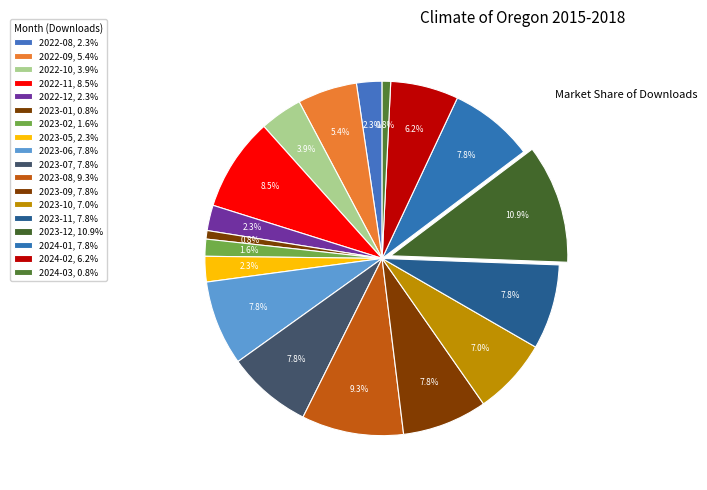

How many segments does this pie chart have?

18